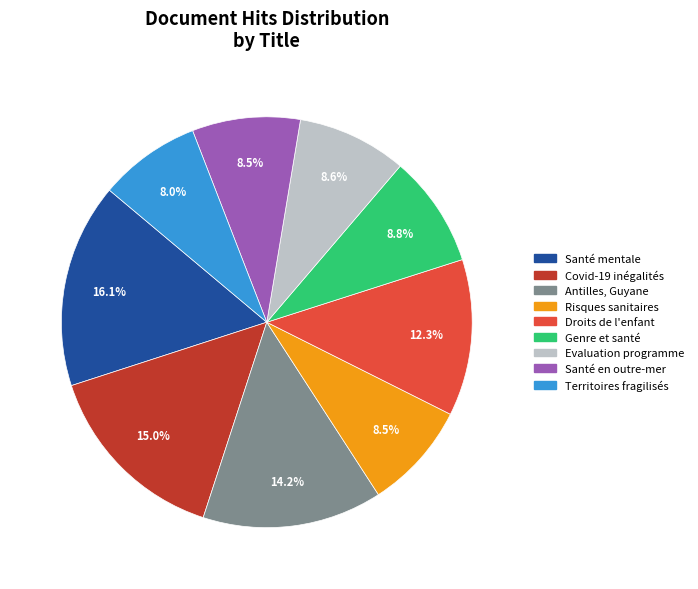

To the nearest percent, what is the difference between the largest and smallest slice percentages?

8%